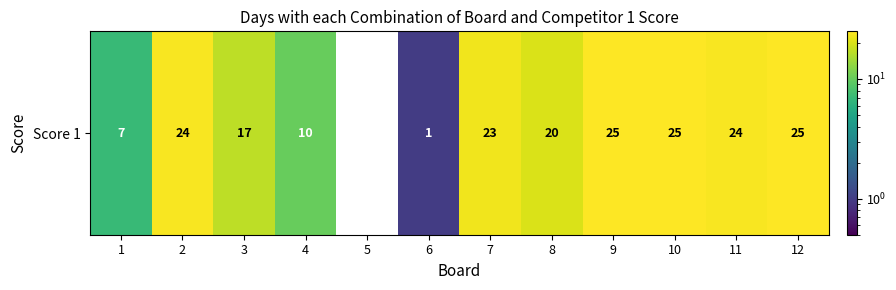

Reading left to right, transcribe all the data shown in this chart.

1=7	2=24	3=17	4=10	5=0	6=1	7=23	8=20	9=25	10=25	11=24	12=25